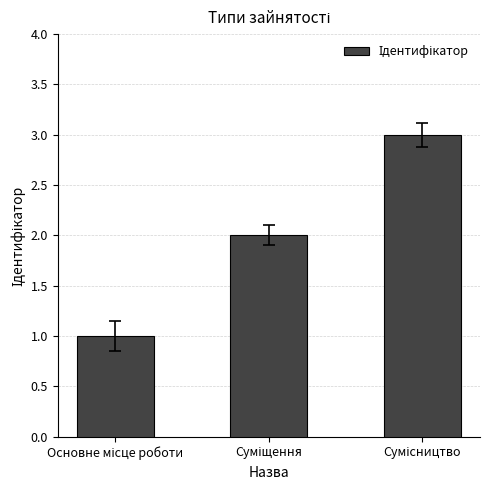

What is the sum of all values?

6